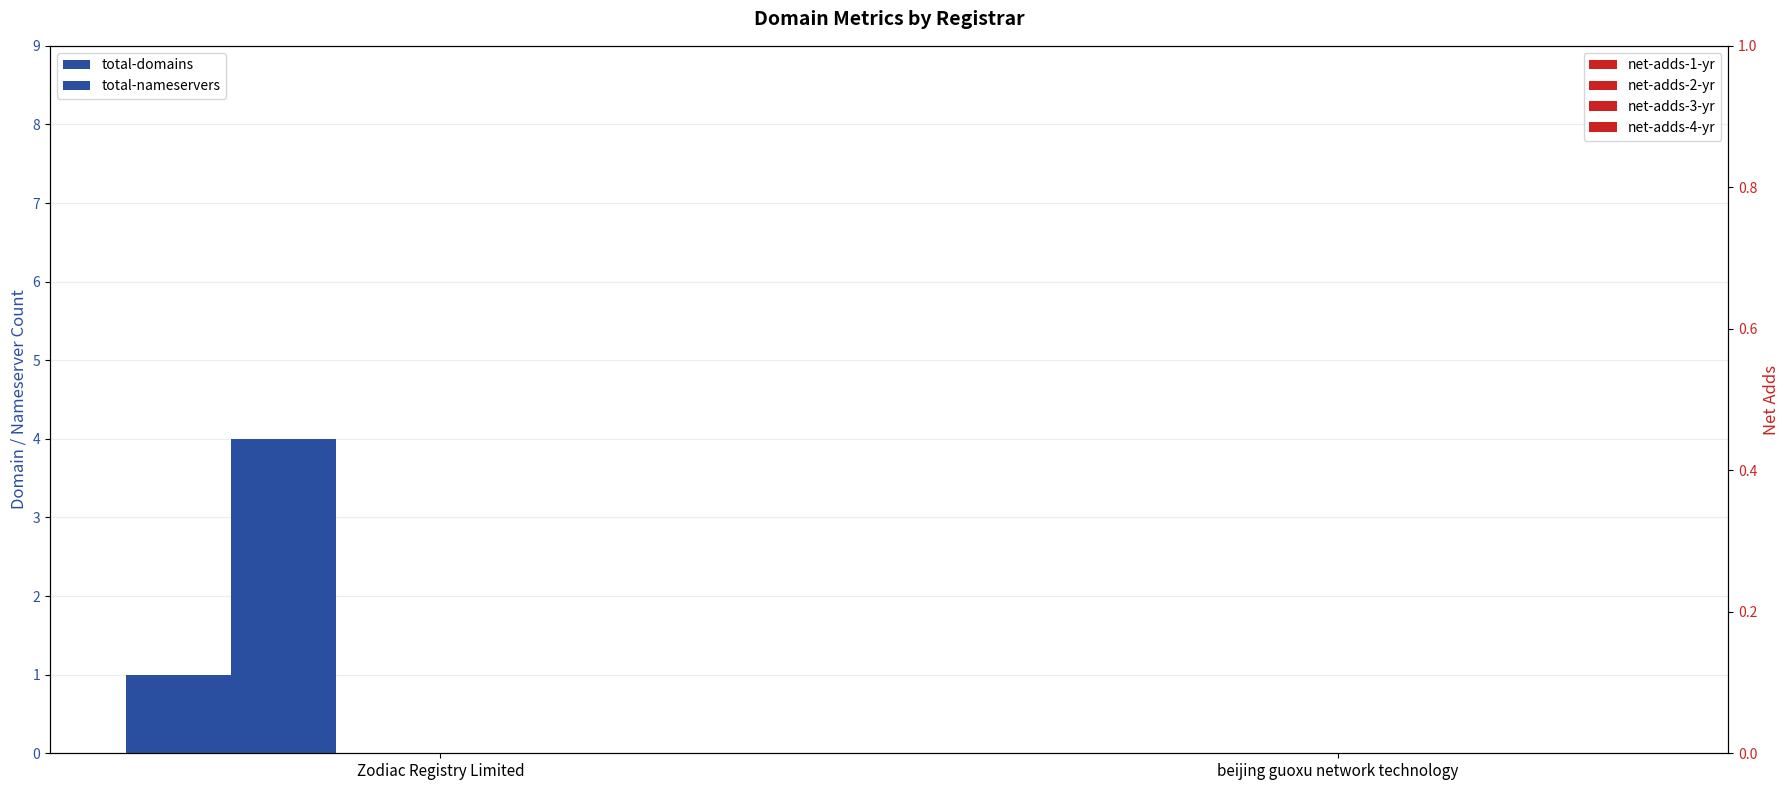

How many series are shown in this chart?

6